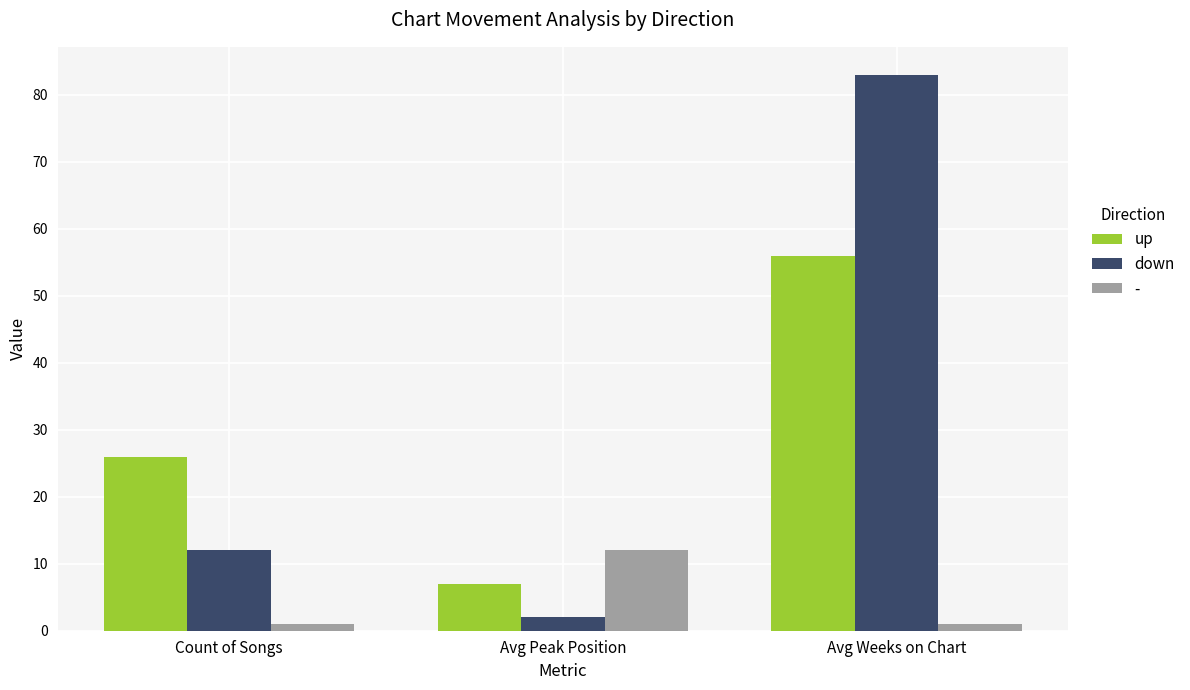

The up series shows 87 at Avg Weeks on Chart. True or false?

False